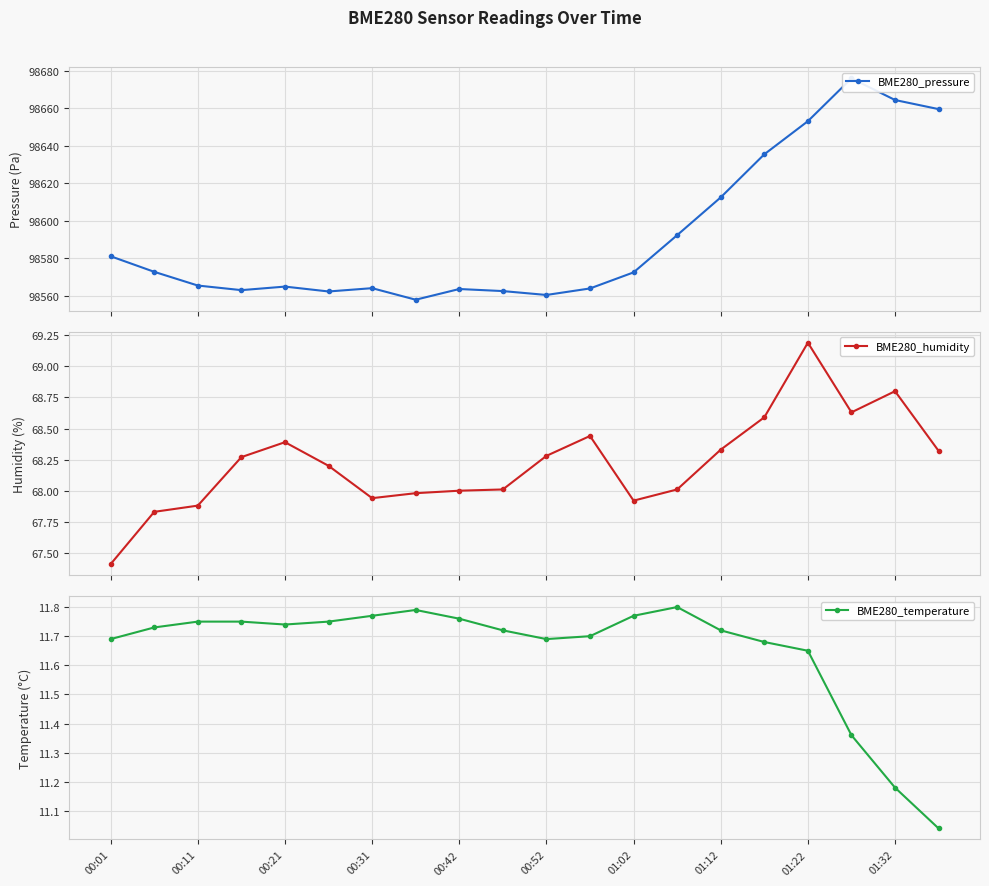

What is the difference between the maximum and minimum values in the BME280_humidity series?

1.8